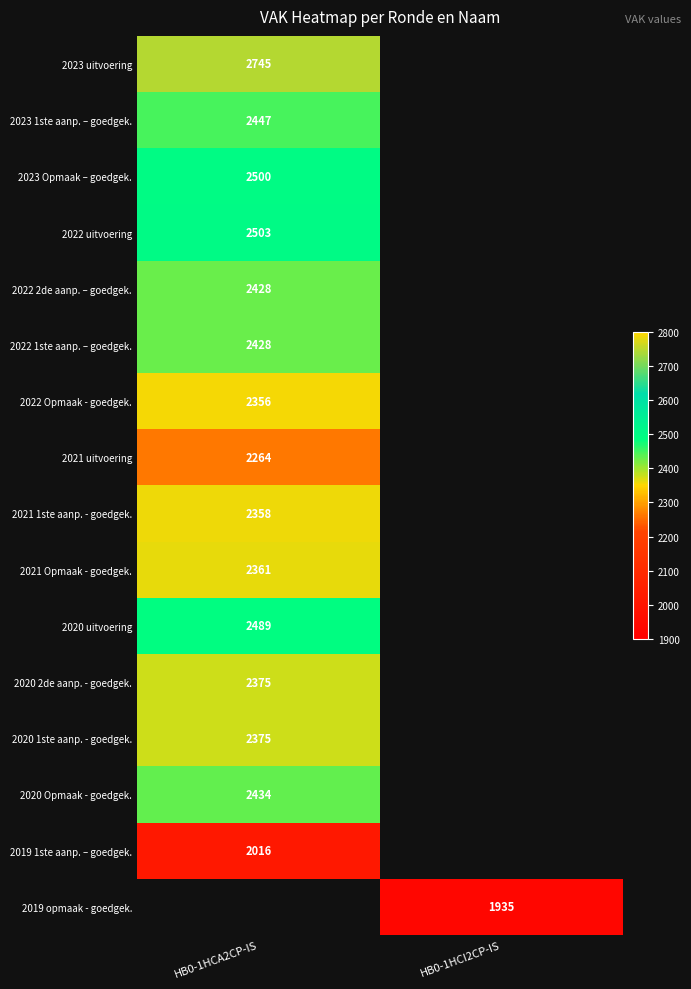

The value of 2022 2de aanp. – goedgek. at HB0-1HCA2CP-IS is 4330. True or false?

False